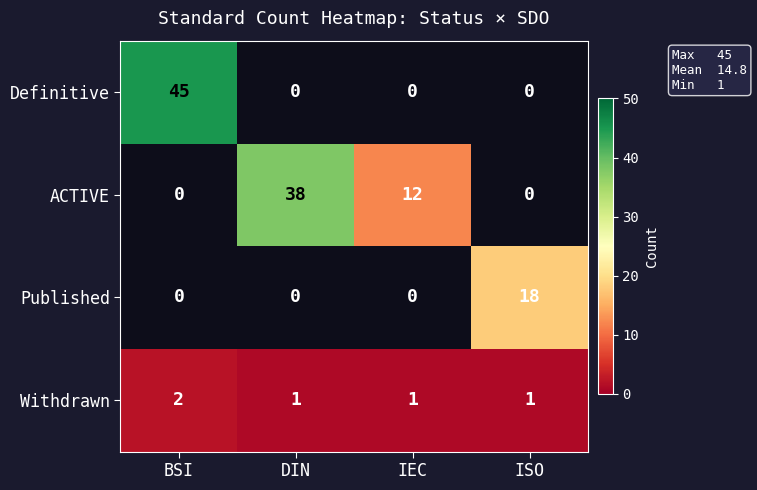

Which category has the highest value in the Withdrawn series?

BSI